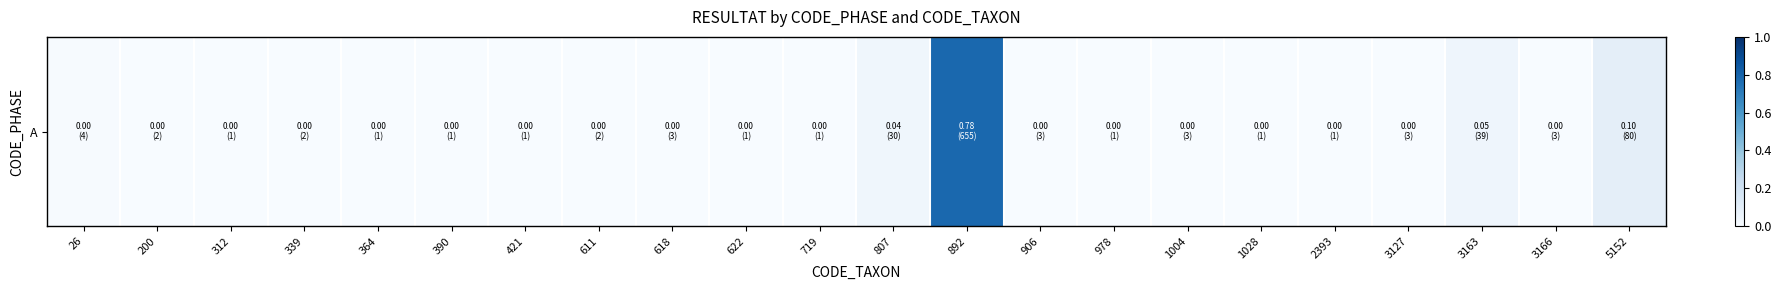

Is it true that the value at 611 is 0.0?

False